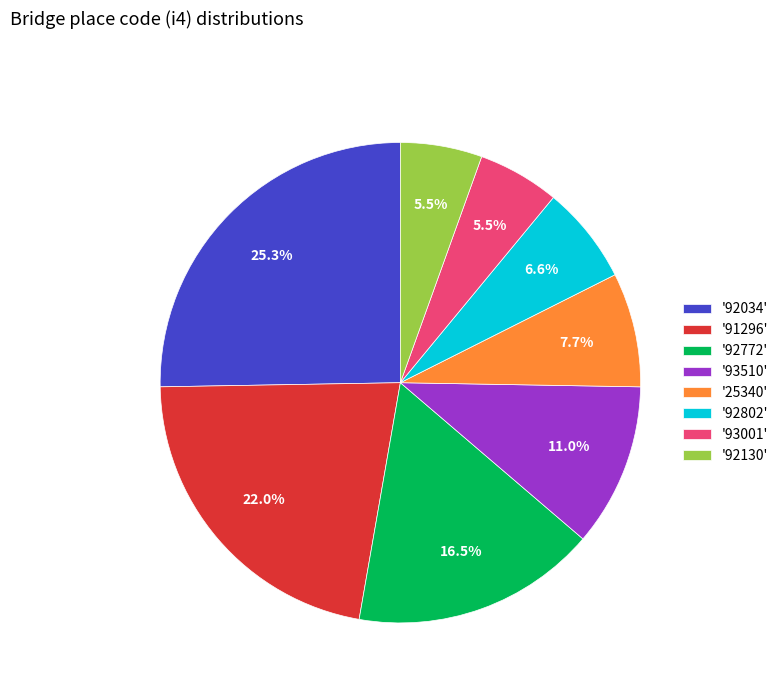

Which has a higher value, '92034' or '92802'?

'92034'